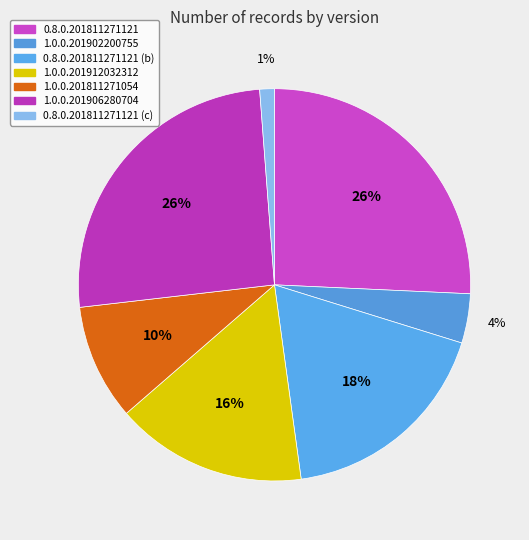

How many slices are in this pie chart?

7